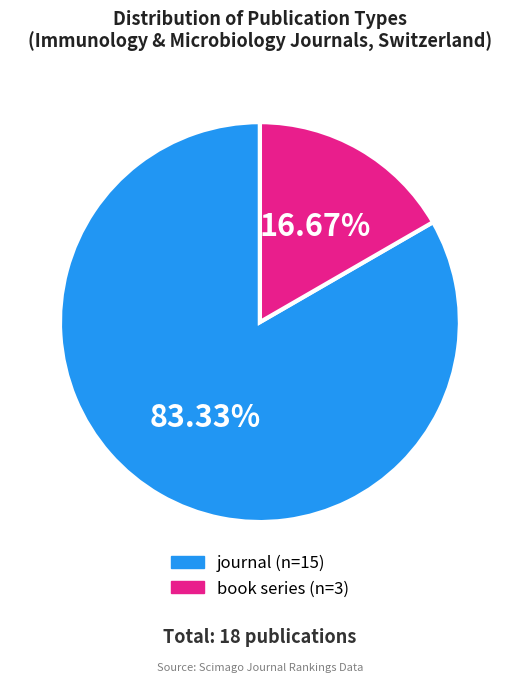

True or false: book series accounts for 26% of the total.

False